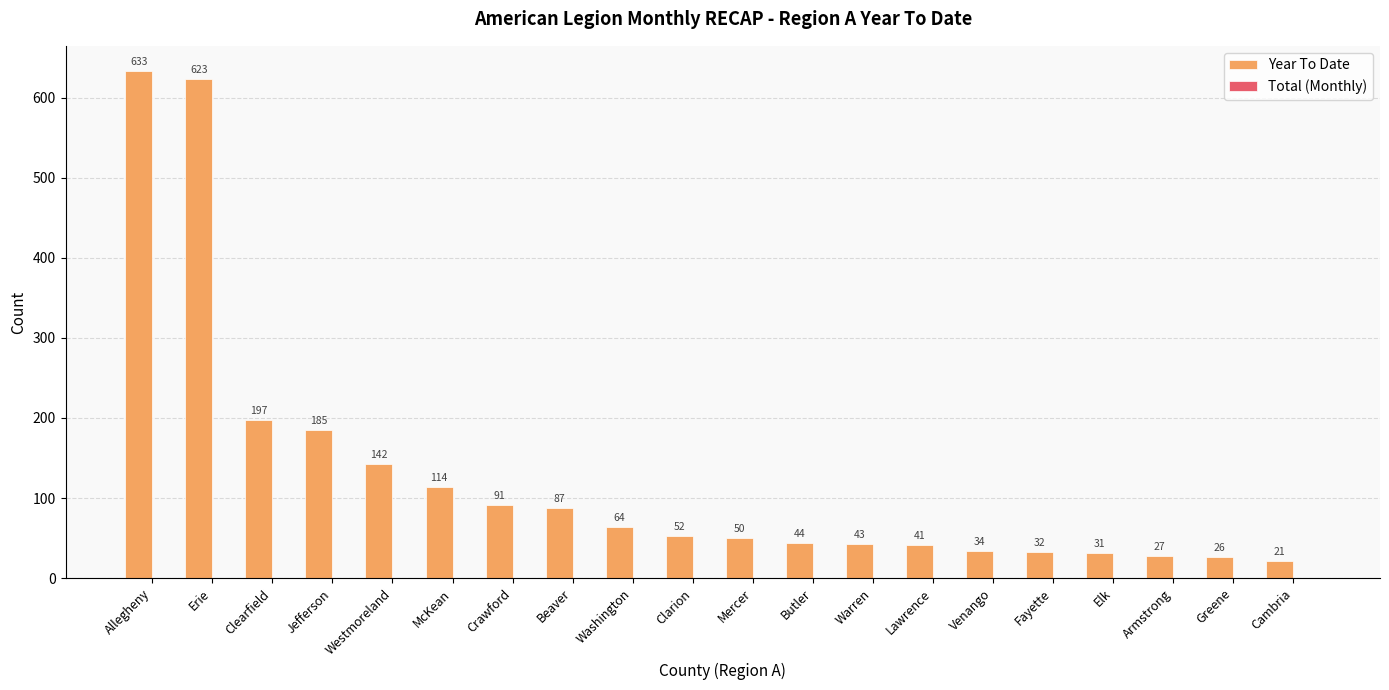

Are the bars grouped side by side (vs. stacked)?

No